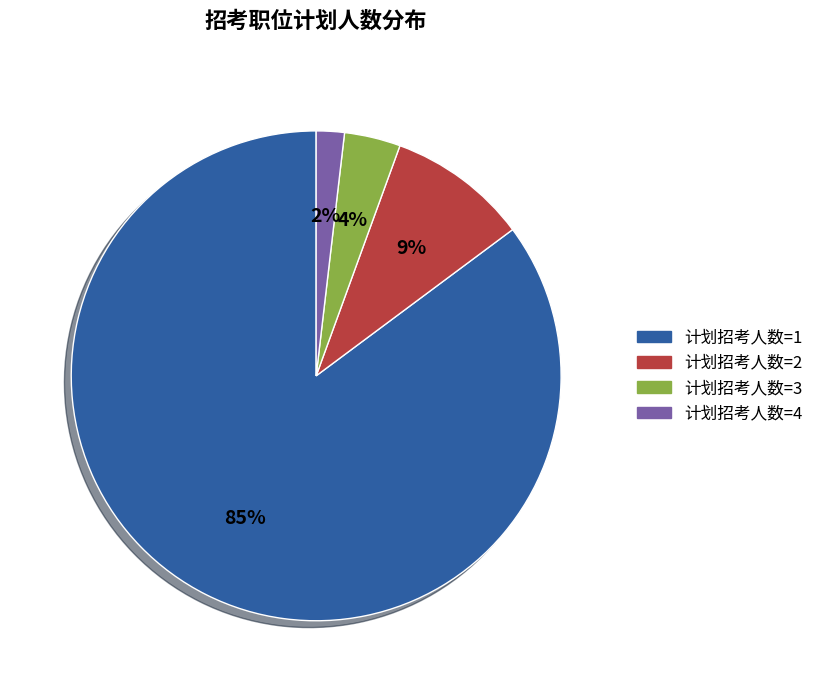

Rank the categories by value from highest to lowest.

计划招考人数=1, 计划招考人数=2, 计划招考人数=3, 计划招考人数=4